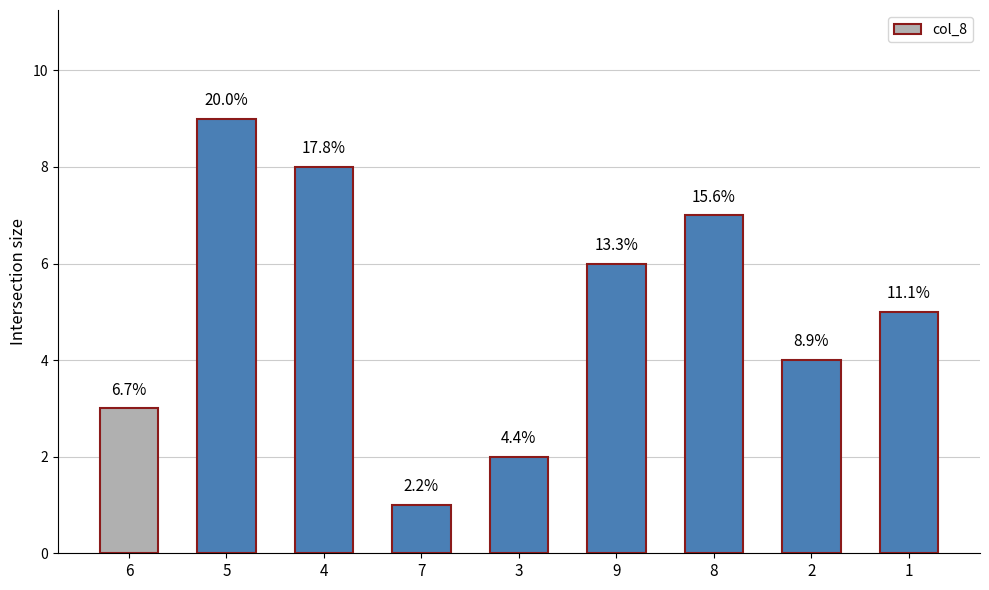

How many bars are there in total?

9